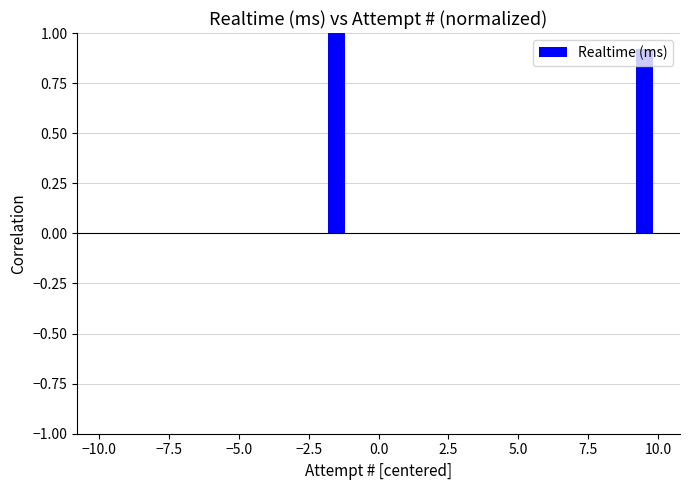

What is the sum of all values?

1.9